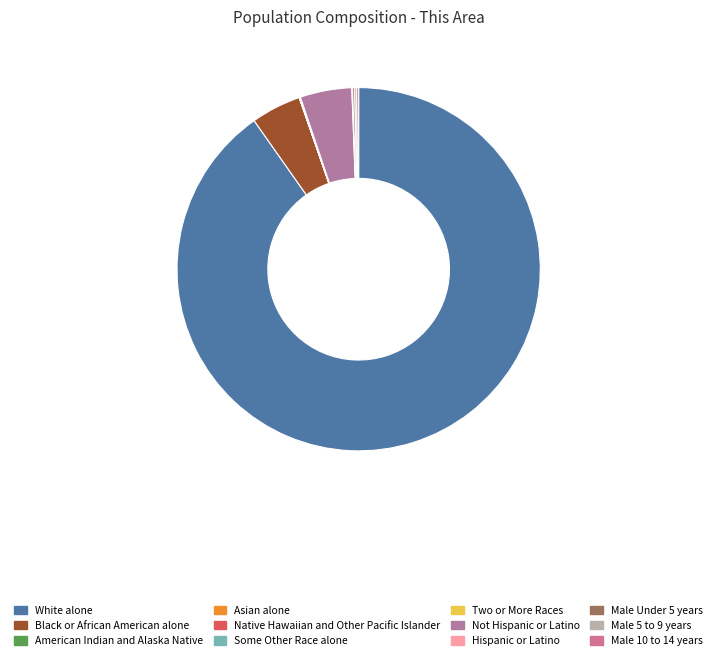

Is there a majority slice in this chart?

Yes